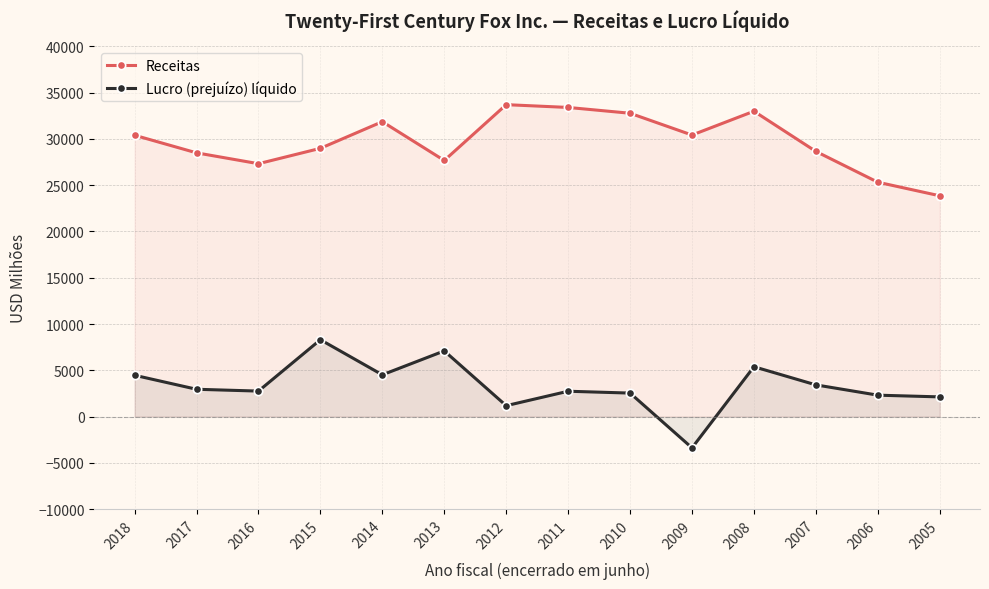

What is the maximum value for Receitas?

33706